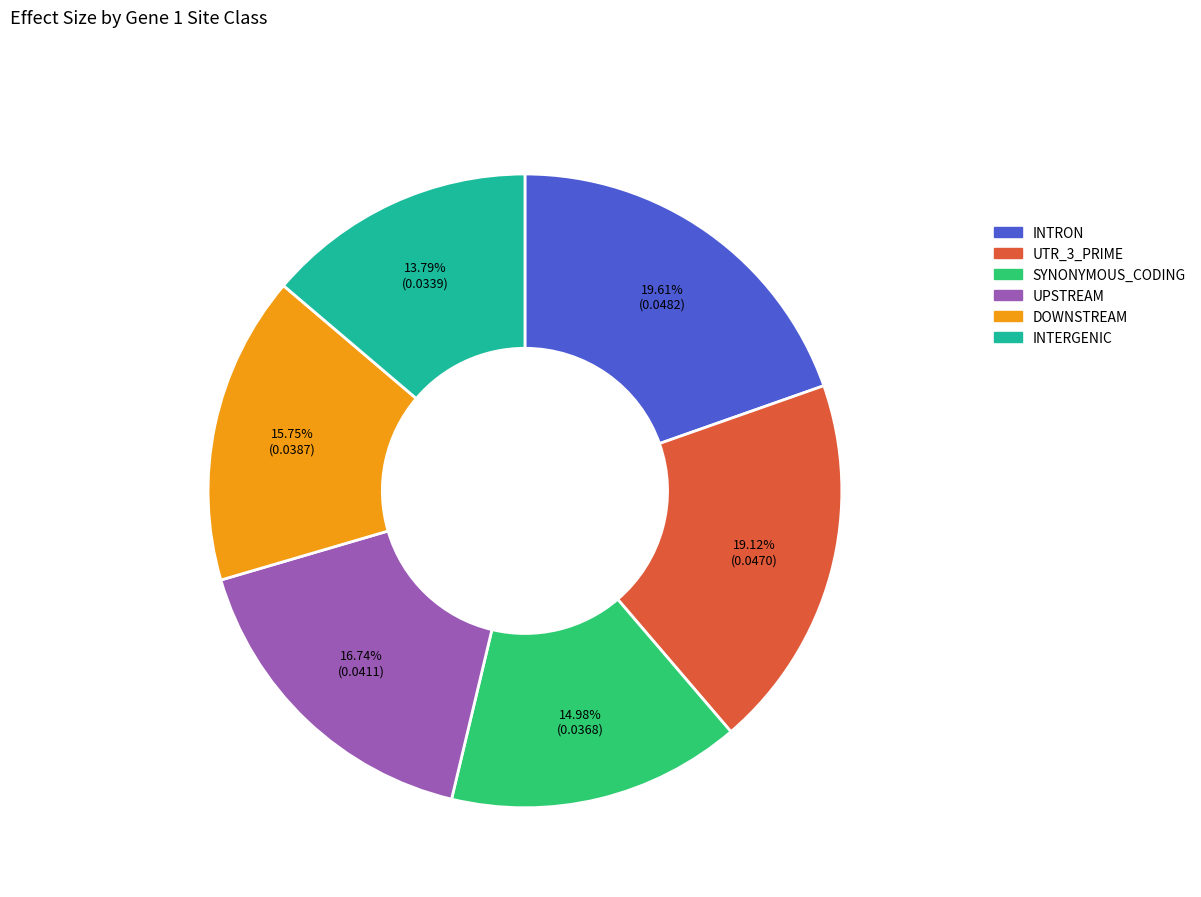

What is the smallest slice in the pie chart?

INTERGENIC